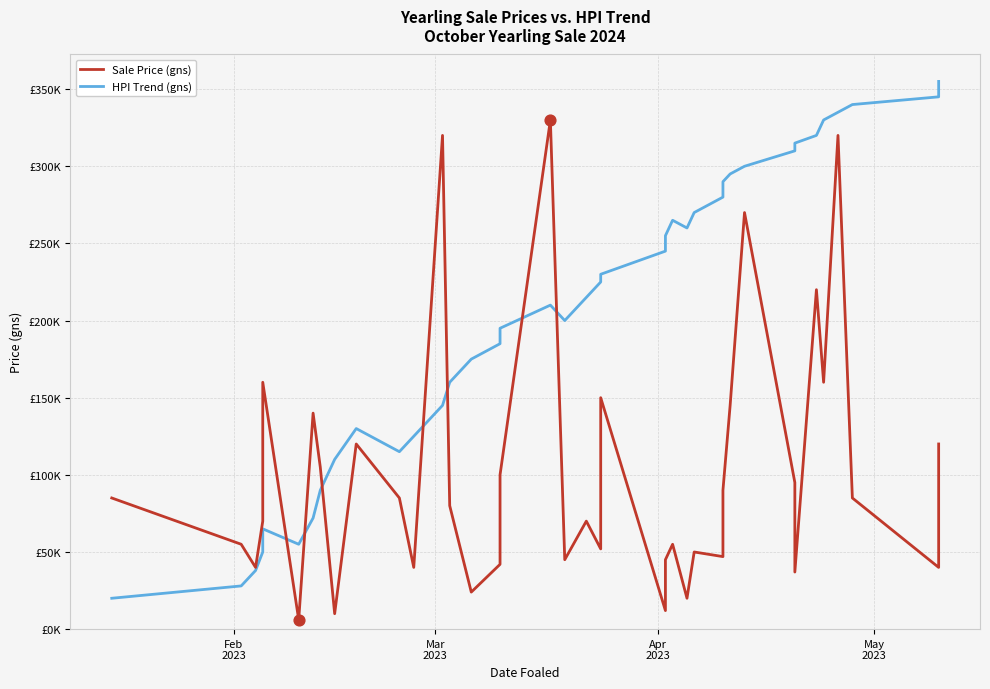

What are all the series names shown in the legend?

Sale Price (gns), HPI Trend (gns)